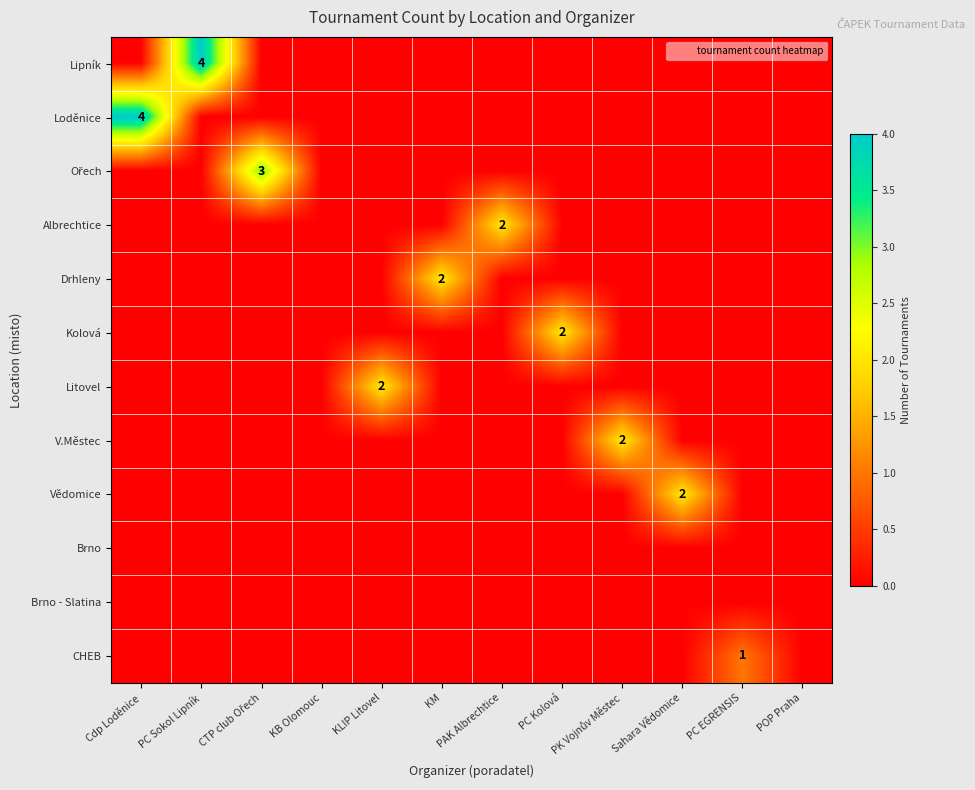

How many positive values does the Kolová series have?

1